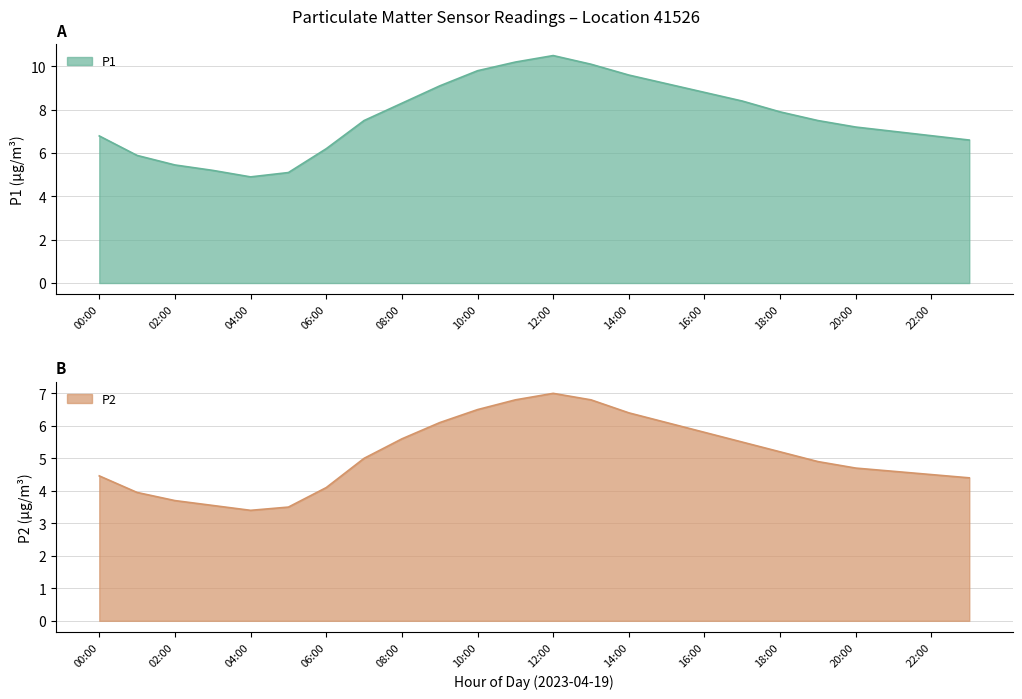

What is the value of the P2 point at the 15th from the left?

6.4